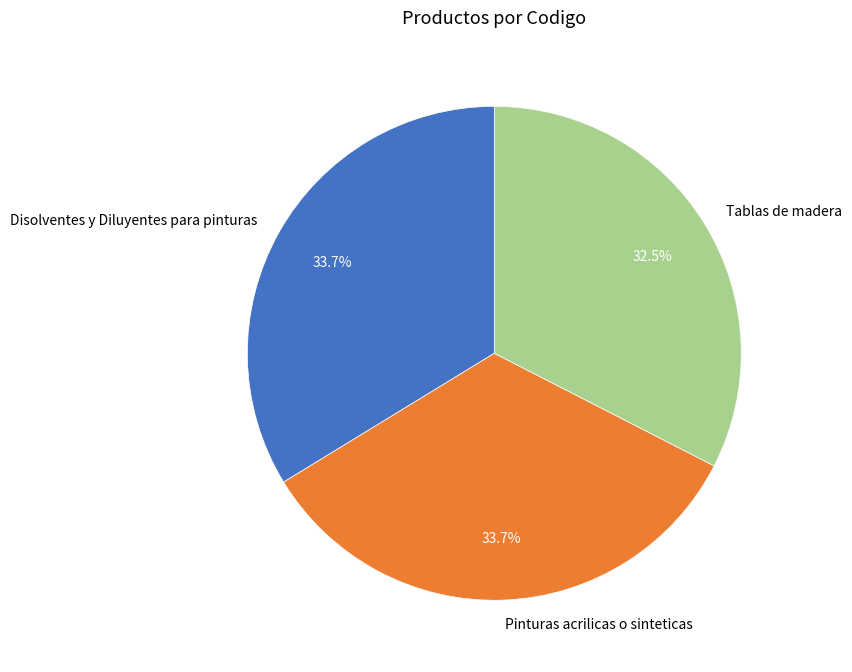

Does Disolventes y Diluyentes para pinturas represent more than half of the total?

No